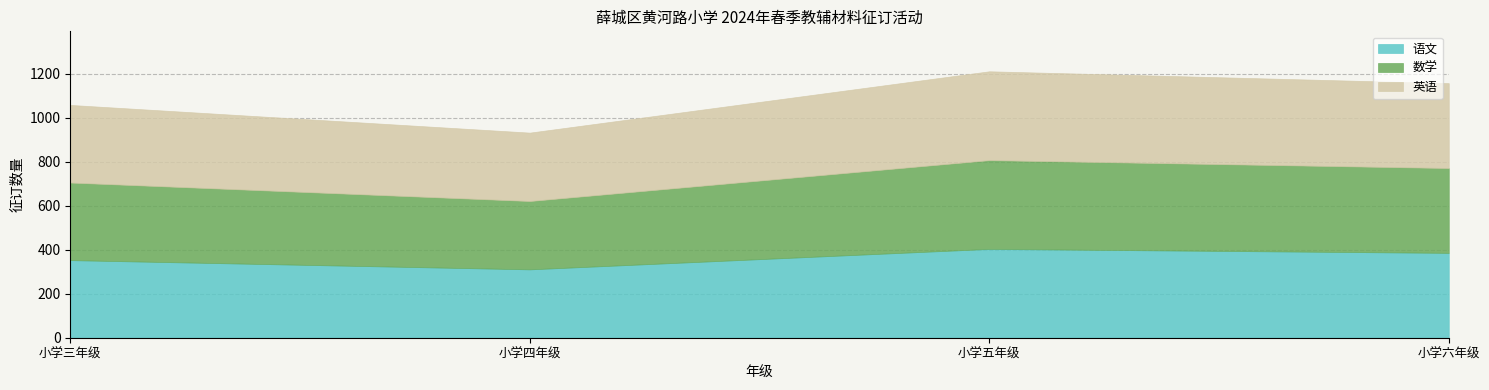

Reading left to right, transcribe all the data shown in this chart.

语文: 小学三年级=353	小学四年级=311	小学五年级=404	小学六年级=386
数学: 小学三年级=353	小学四年级=311	小学五年级=404	小学六年级=386
英语: 小学三年级=353	小学四年级=311	小学五年级=404	小学六年级=386